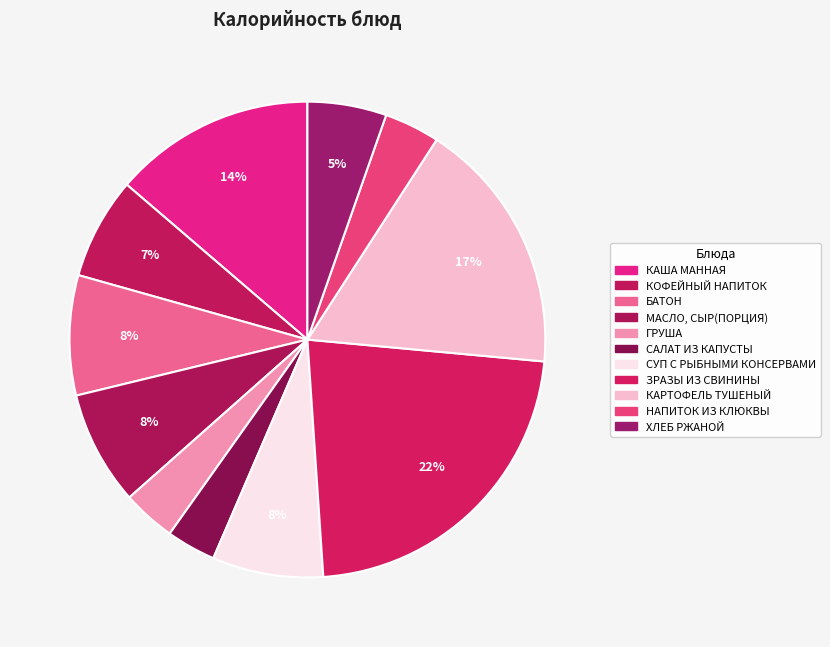

To the nearest percent, what is the difference between the largest and smallest slice percentages?

19%